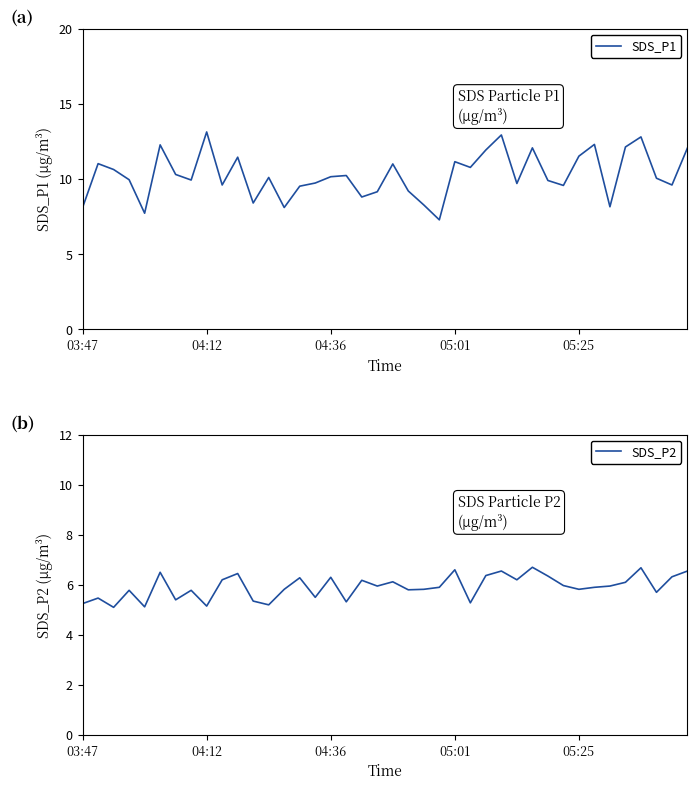

How many series are shown in this chart?

2